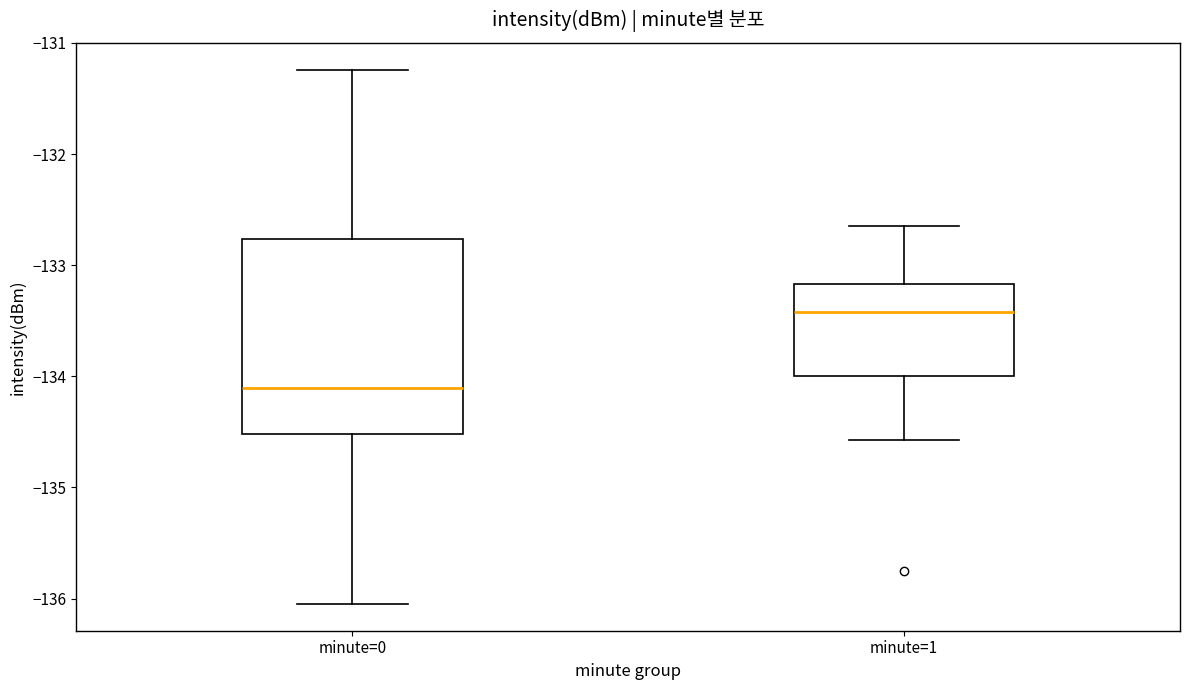

Which box's median line is the highest?

minute=1